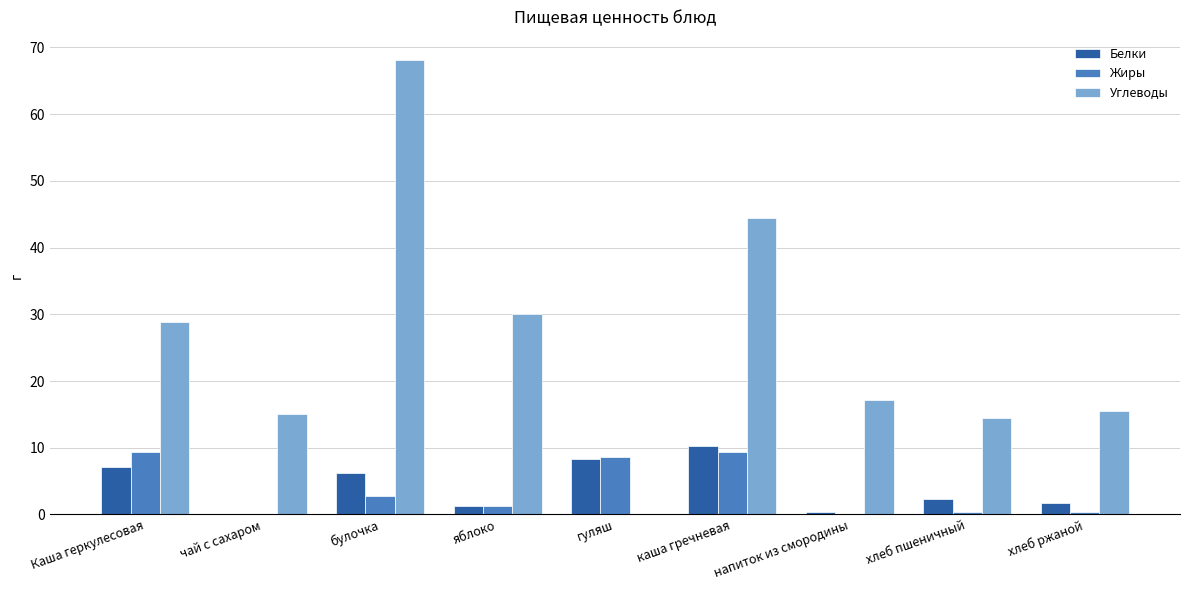

True or false: Жиры has a value of 9.4 at каша гречневая.

True